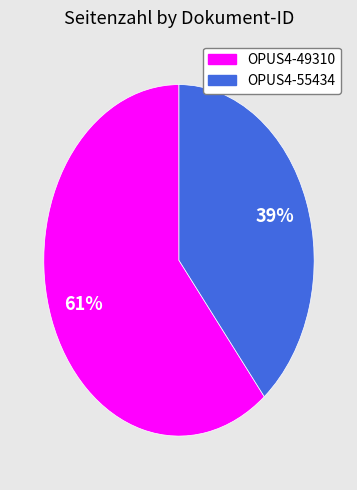

Between OPUS4-55434 and OPUS4-49310, which is larger?

OPUS4-49310